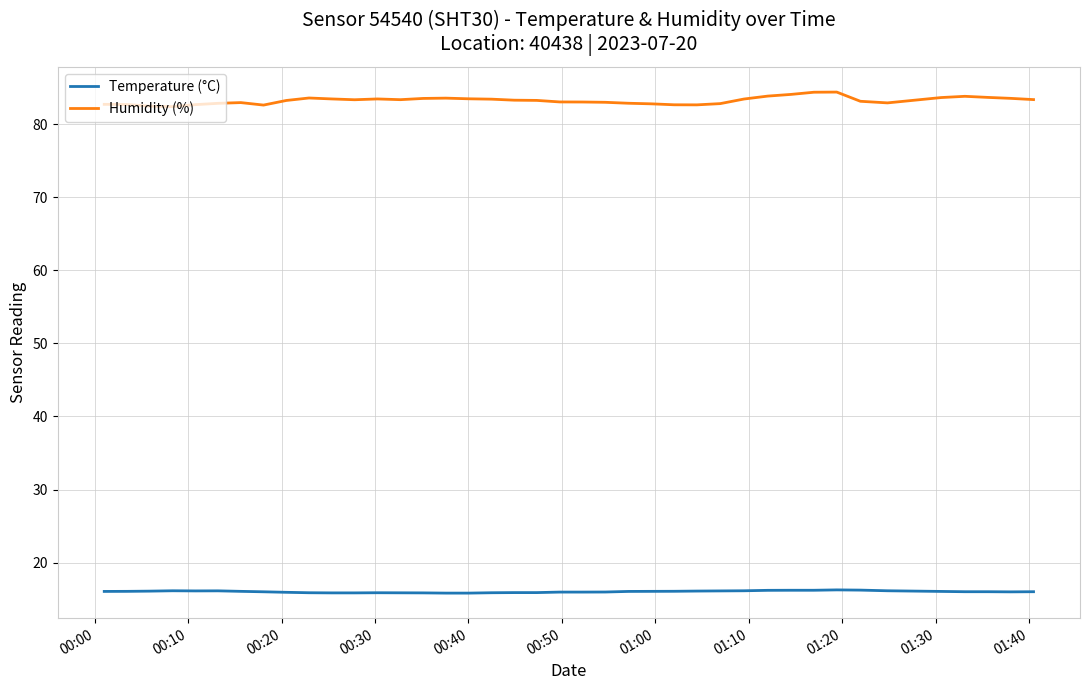

List the series in order of their peak value, highest first.

Humidity (%), Temperature (°C)